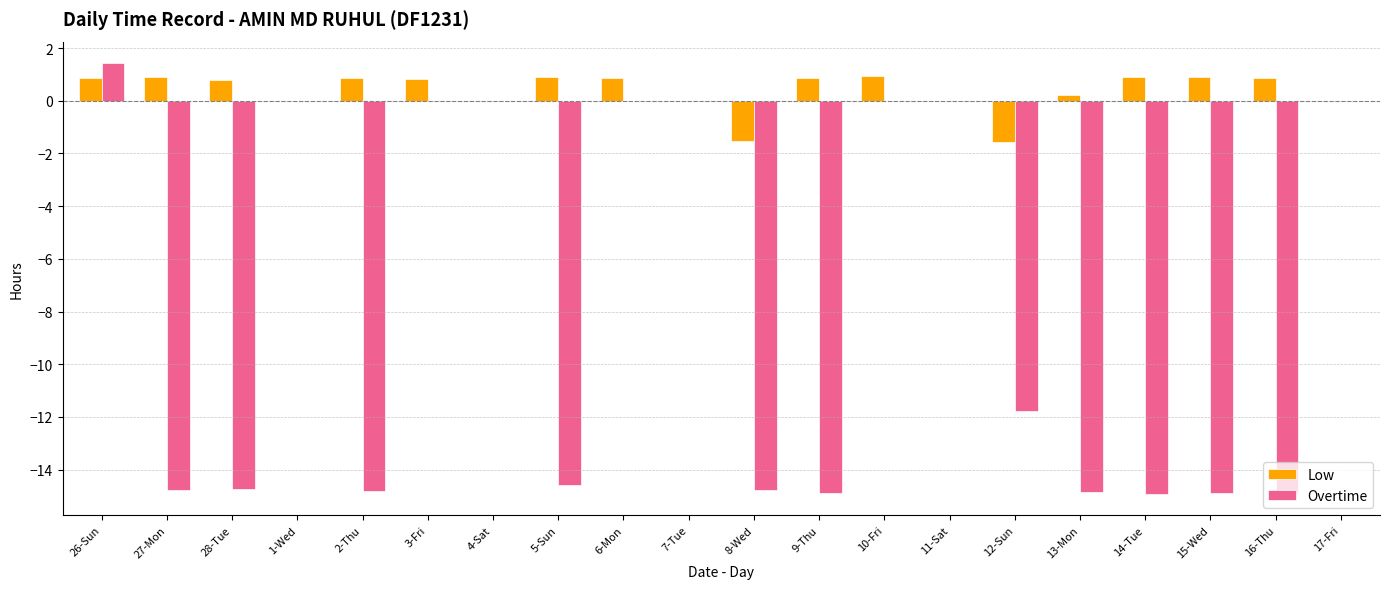

Which series has the largest total across all categories?

Low